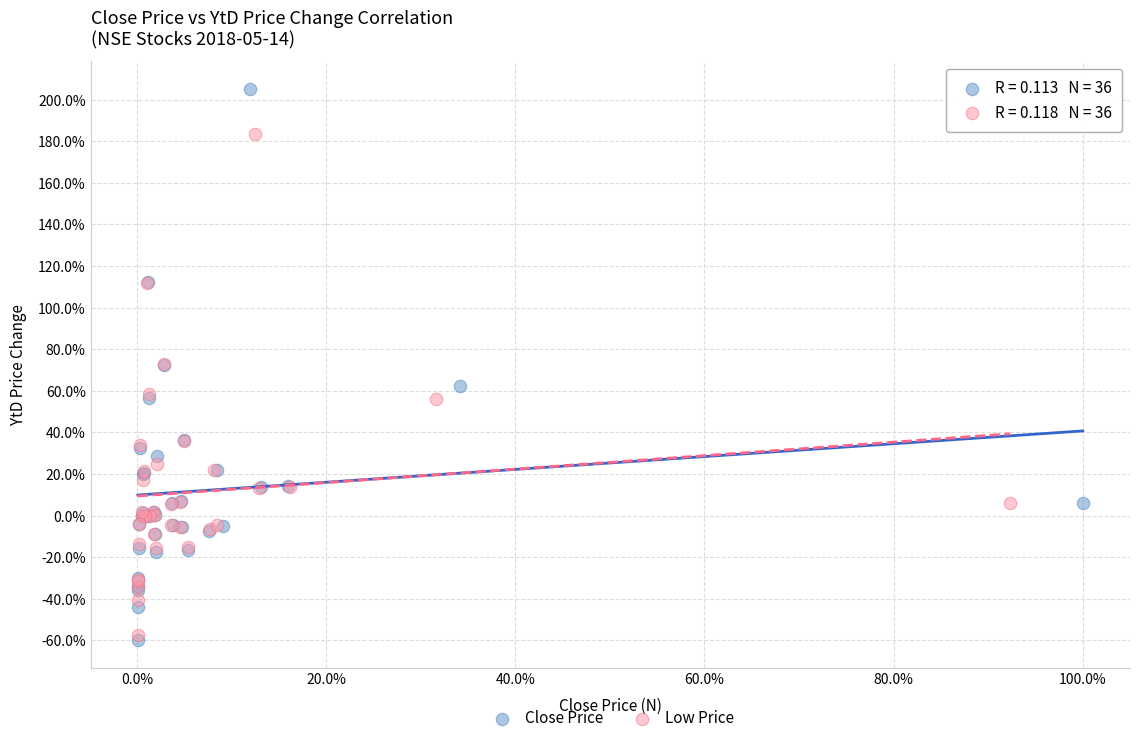

Which series reaches the maximum Y coordinate?

Close Price